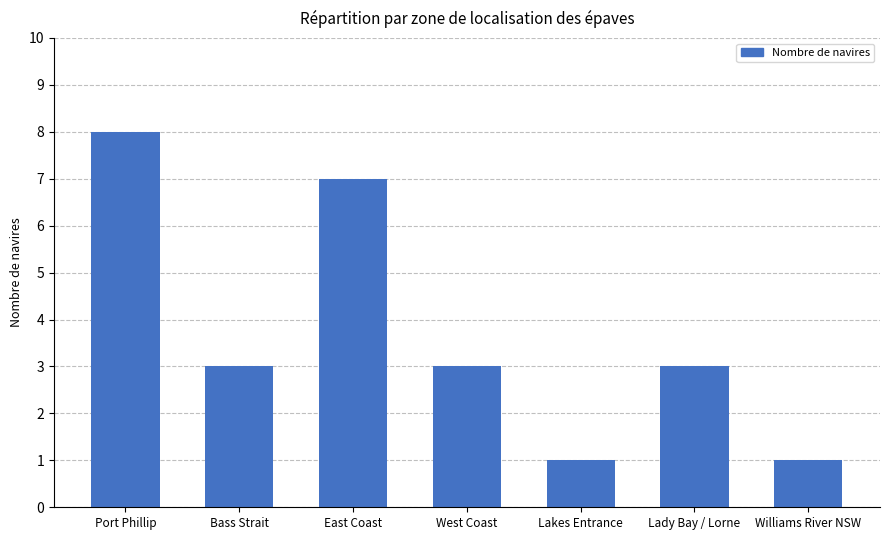

At which category does the chart reach its peak across all series?

Port Phillip